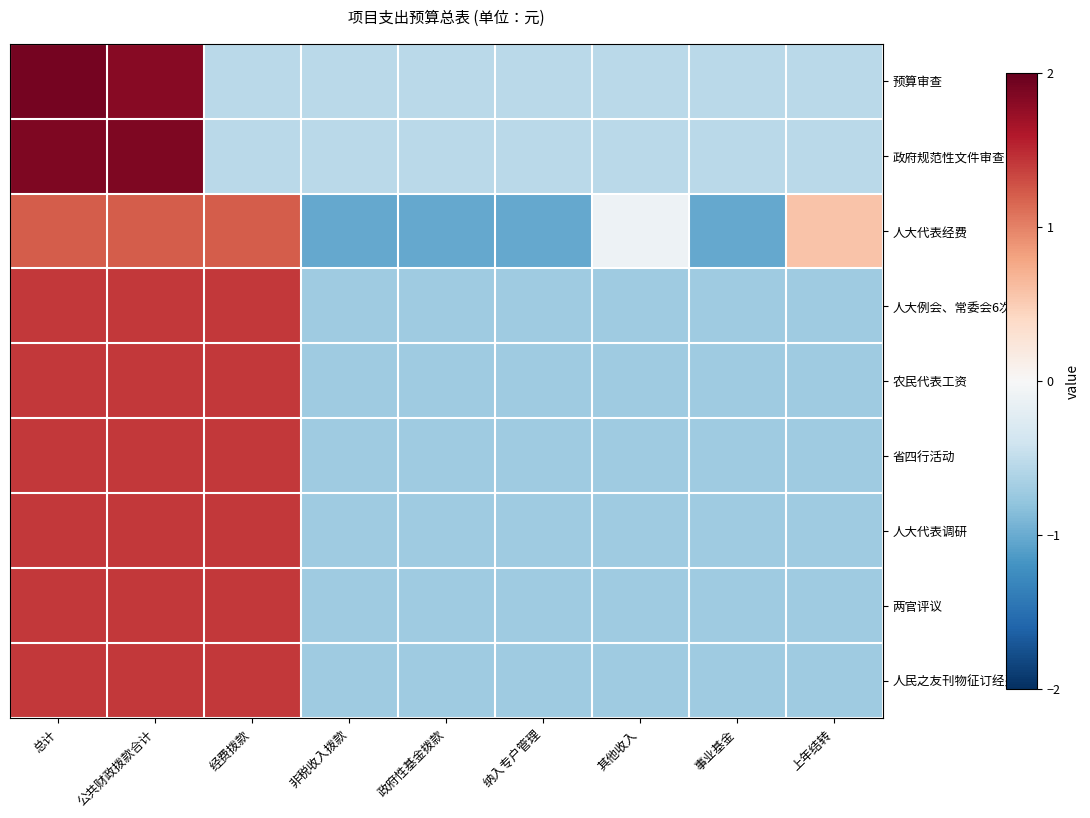

What is the minimum value shown in the chart?

-1.0